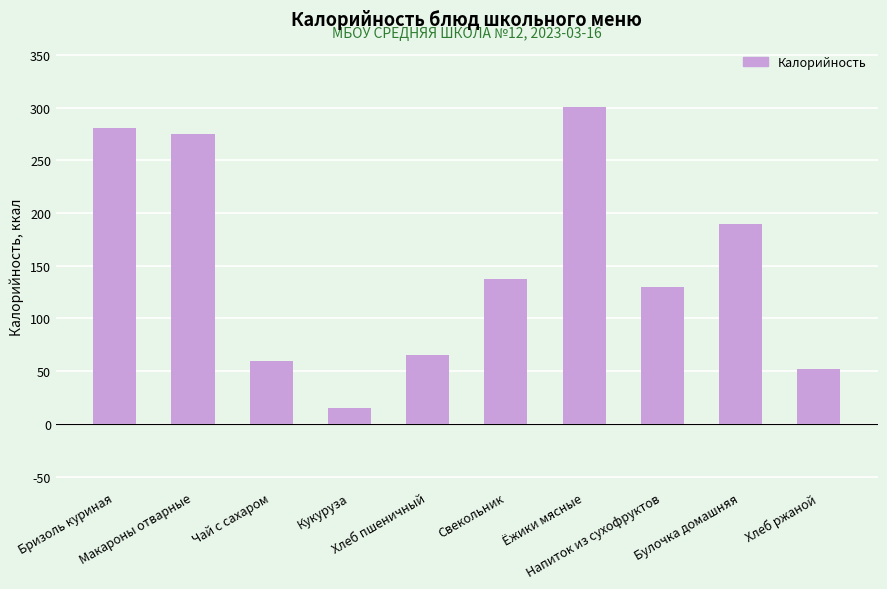

Is it true that the value at Напиток из сухофруктов is 130?

True